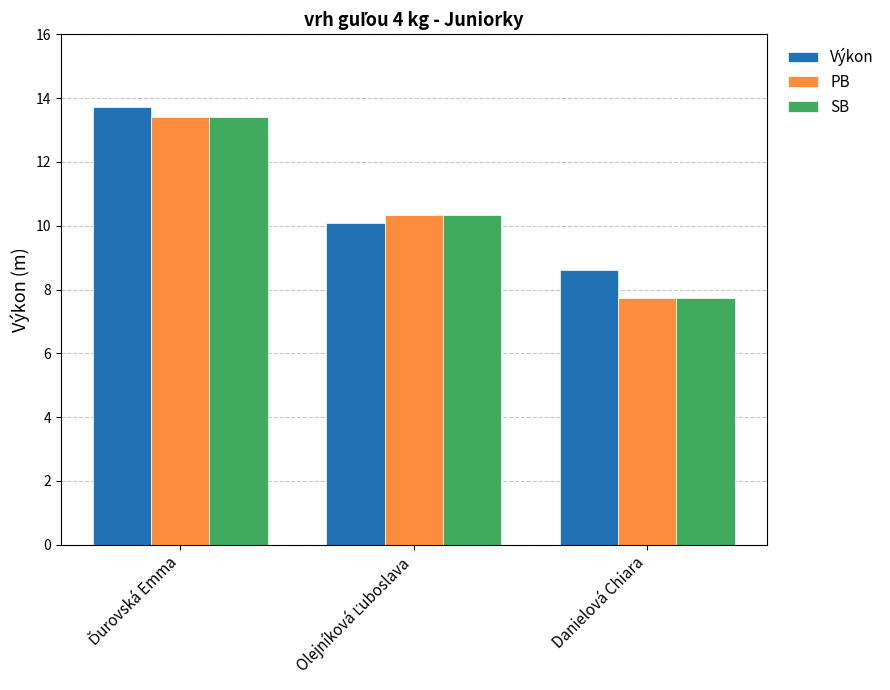

How many data points in SB are above 10?

2